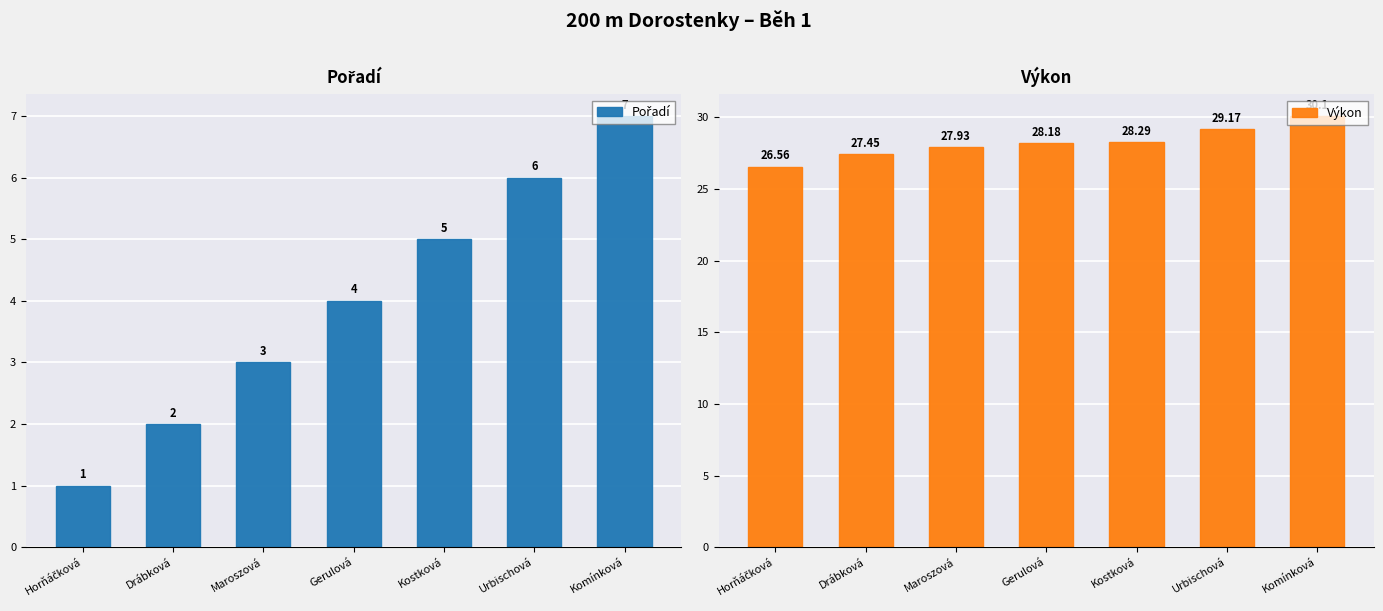

At which category is the sum across all series the highest?

Komínková